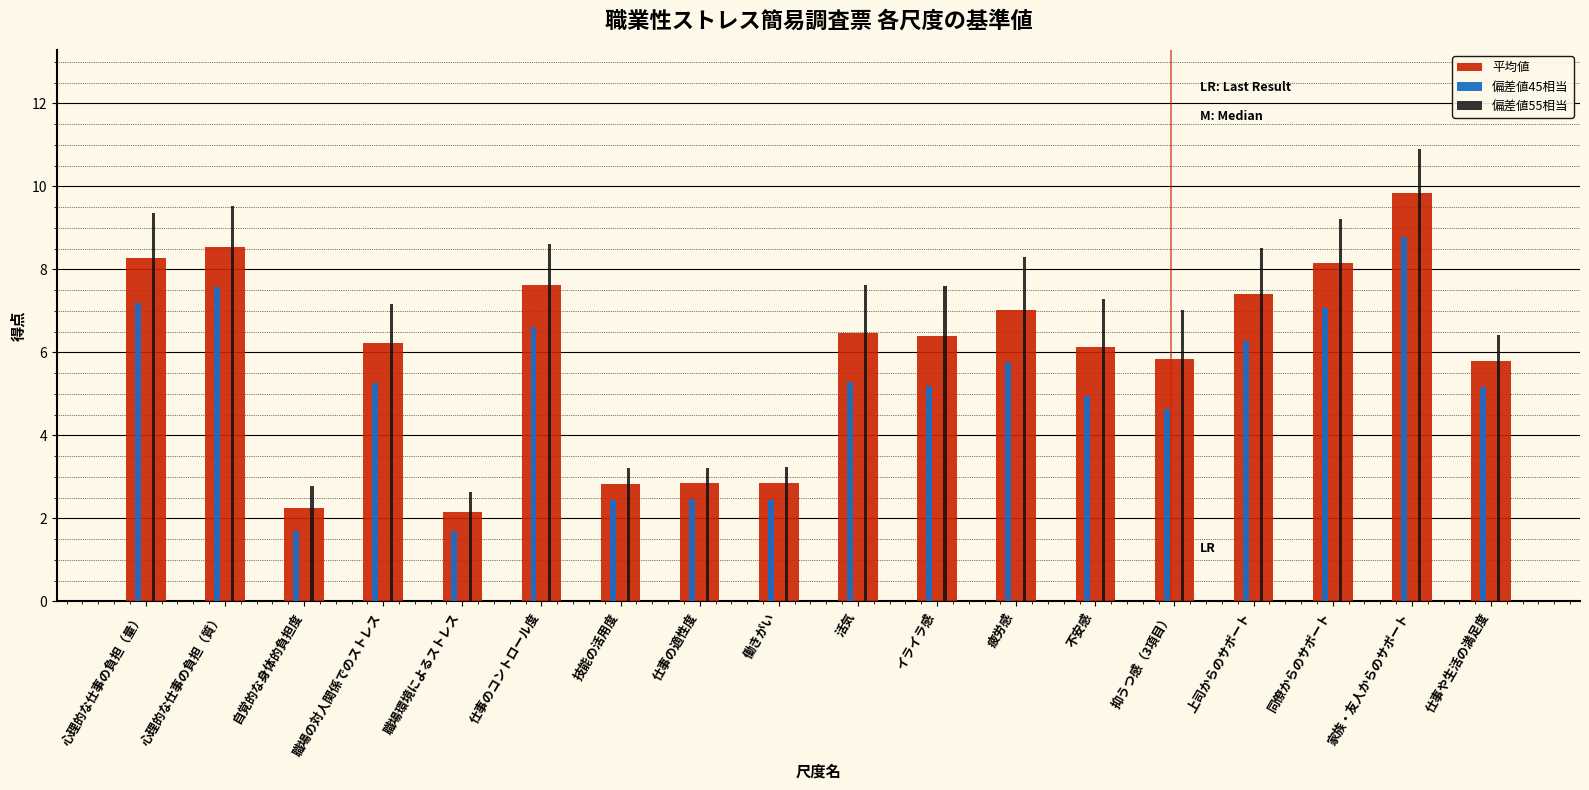

List the series in order of their overall mean, highest first.

偏差値55相当, 平均値, 偏差値45相当